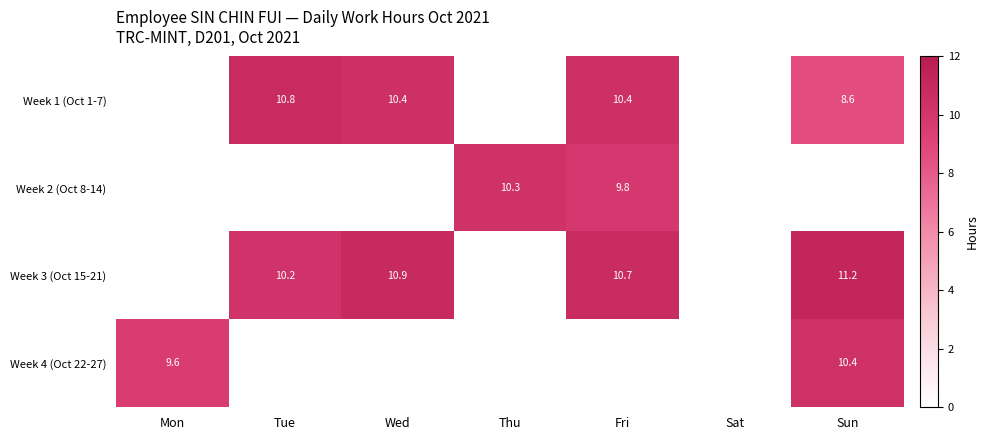

Which has a higher value, Wed or Sat?

Wed